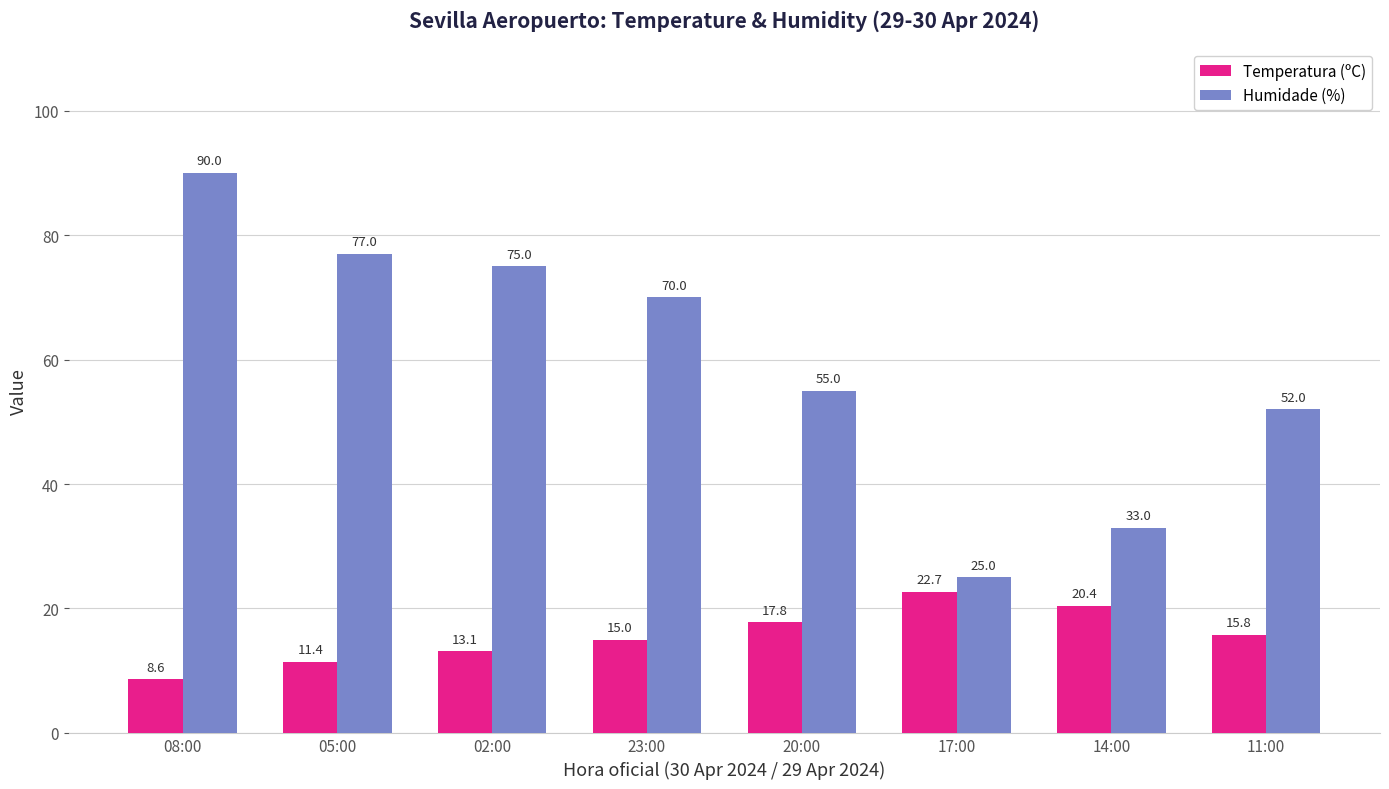

Rank the series by their maximum value, from lowest to highest.

Temperatura (ºC), Humidade (%)